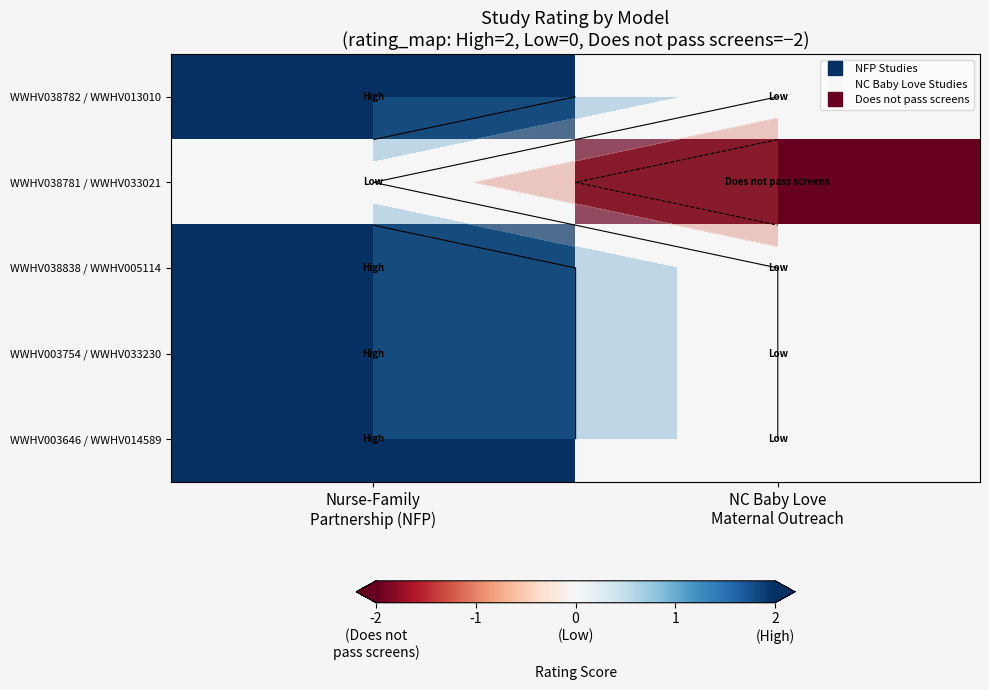

What is the sum of all WWHV003754 / WWHV033230 values?

2